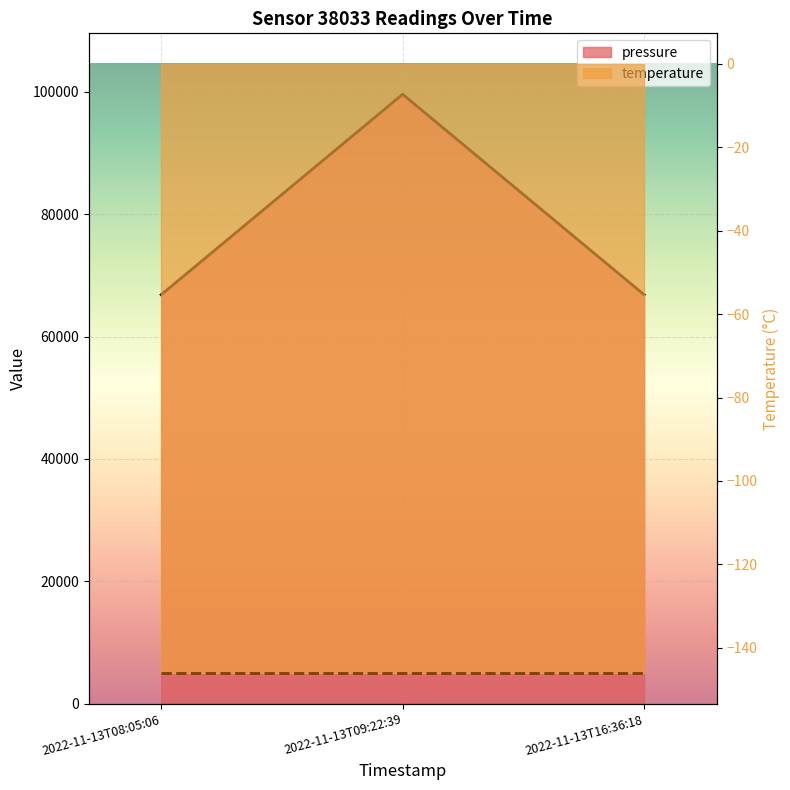

Rank the categories by value from lowest to highest.

2022-11-13T08:05:06, 2022-11-13T16:36:18, 2022-11-13T09:22:39